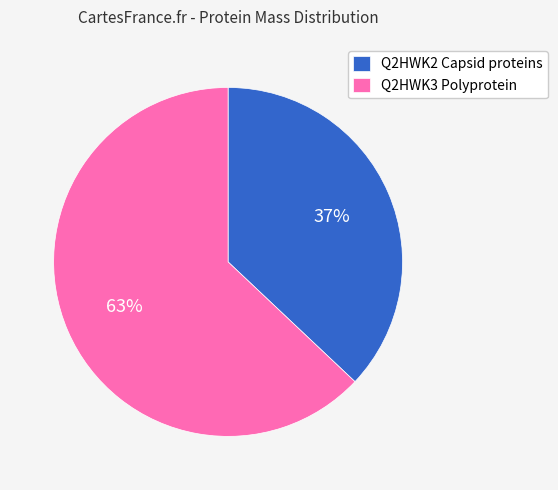

The Q2HWK2 Capsid proteins slice represents 43% of the pie. True or false?

False